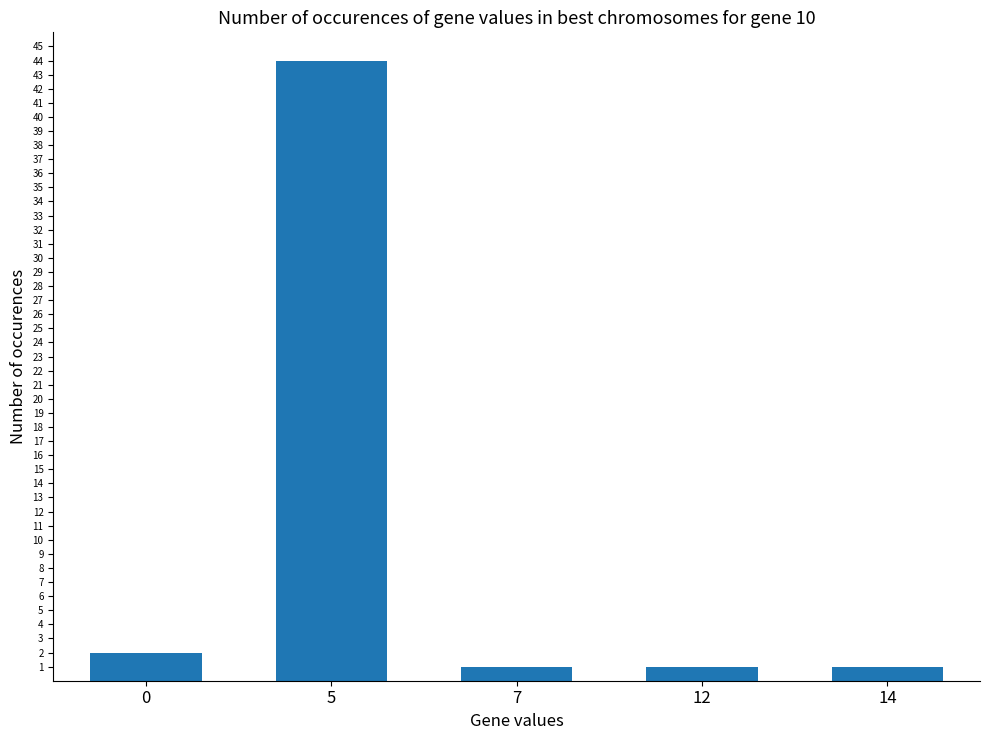

What is the greatest value displayed?

44